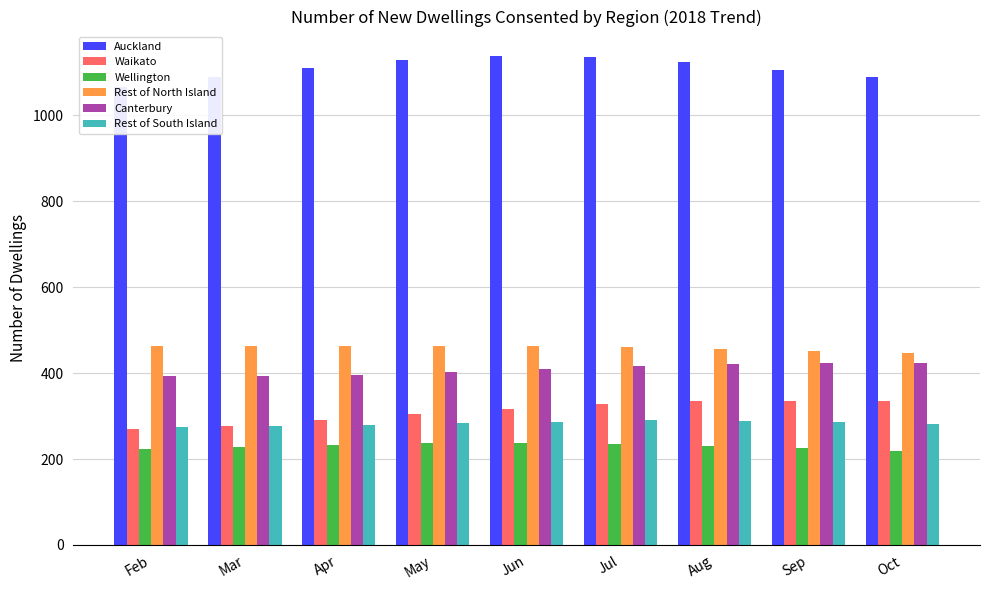

List the series in order of their peak value, lowest first.

Wellington, Rest of South Island, Waikato, Canterbury, Rest of North Island, Auckland